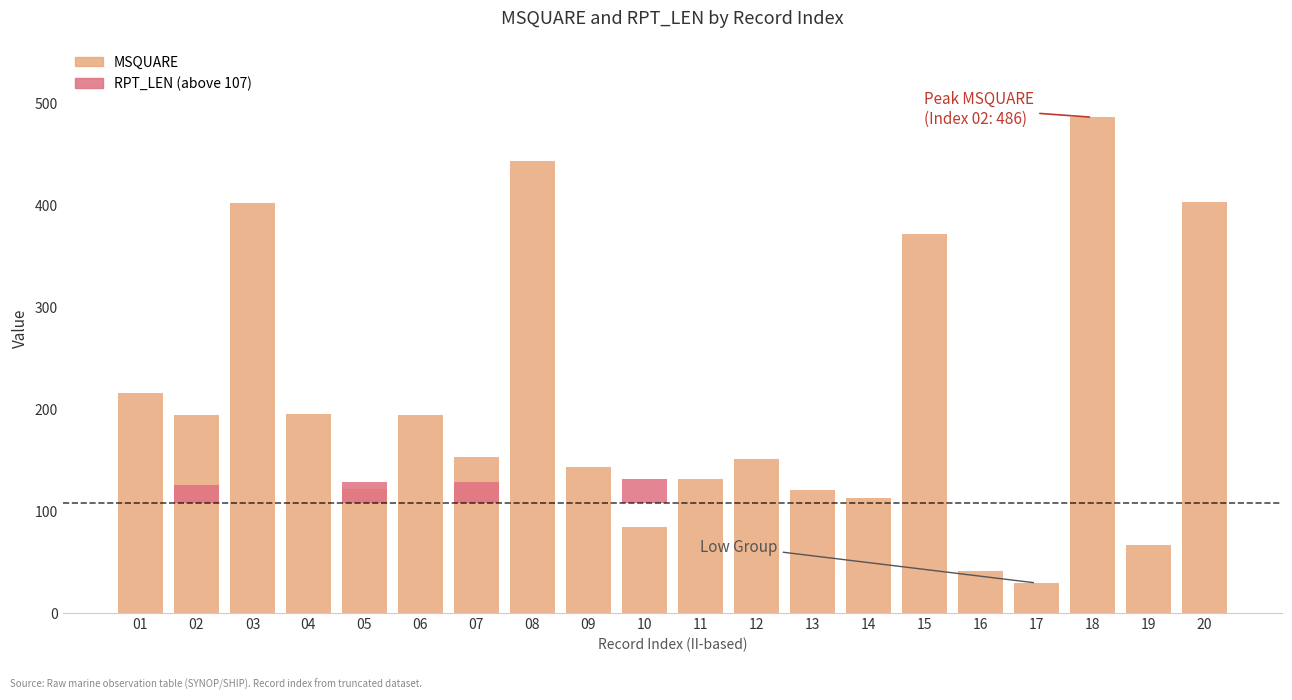

Rank the series at 16 from lowest to highest value.

RPT_LEN (above threshold), MSQUARE